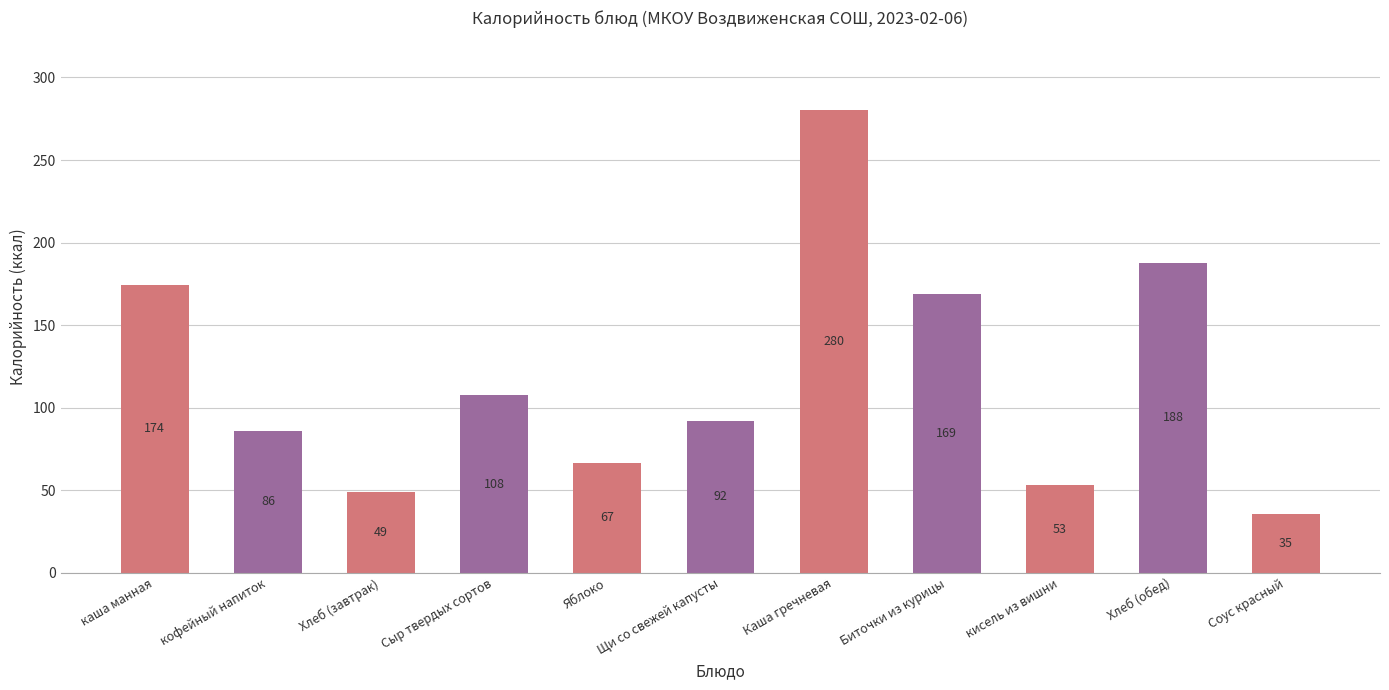

Between Хлеб (завтрак) and кисель из вишни, which is larger?

кисель из вишни